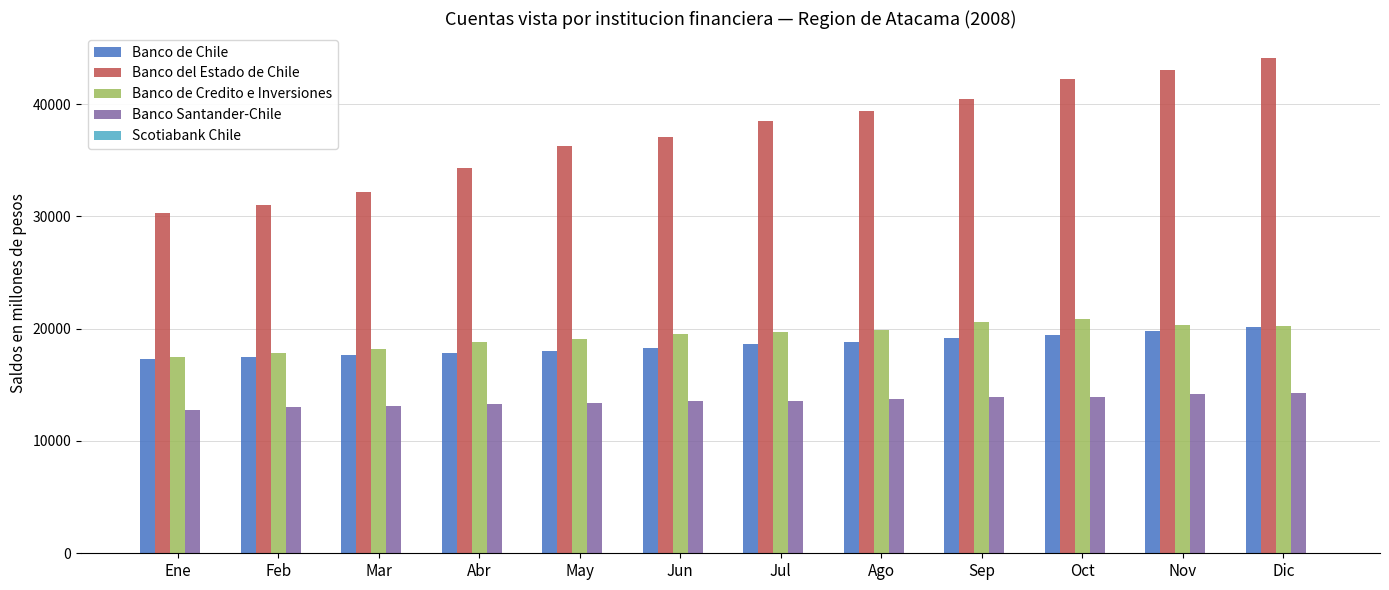

Is the value of Banco del Estado de Chile at Abr greater than the value of Banco de Chile at Feb?

Yes